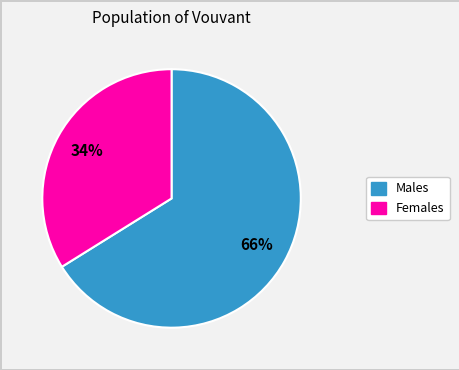

Is there a majority slice in this chart?

Yes